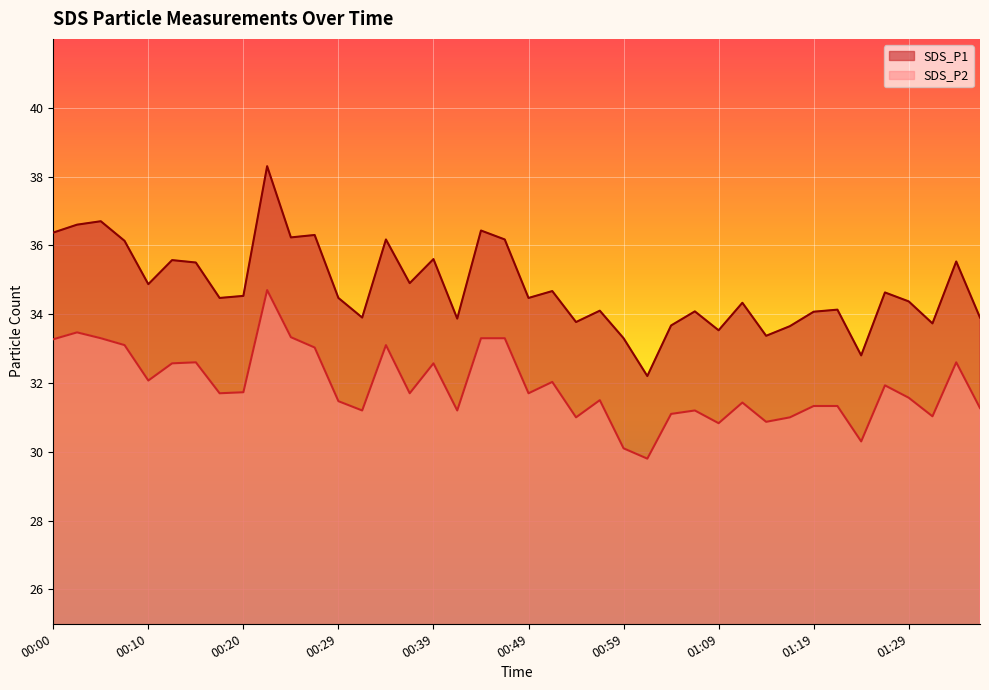

What is the sum of all SDS_P1 values?

1391.4